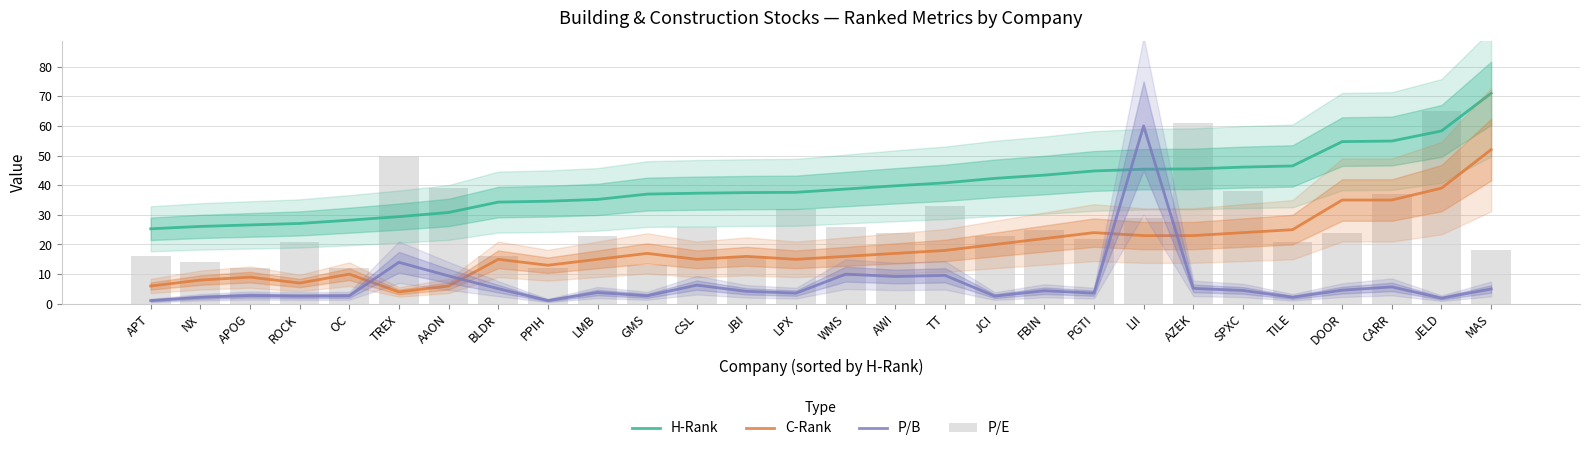

What is the difference between the highest and lowest values at GMS?

34.3